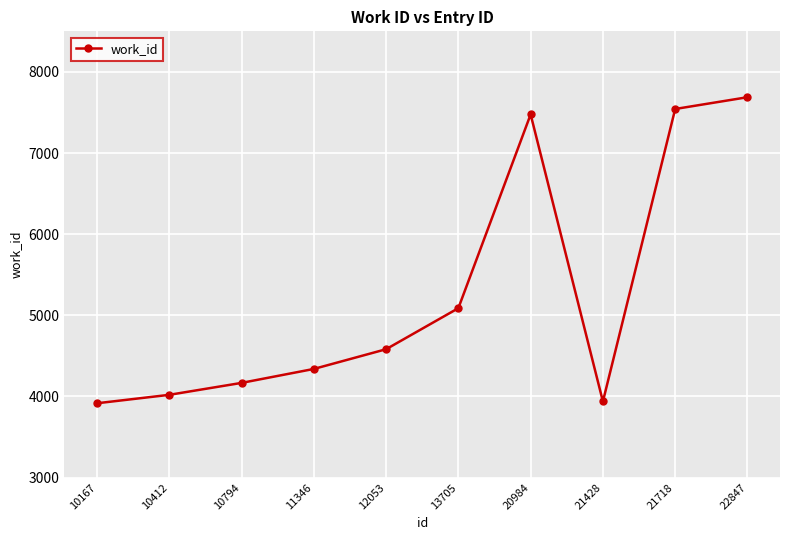

What is the value of the 7th point from the left?

7476